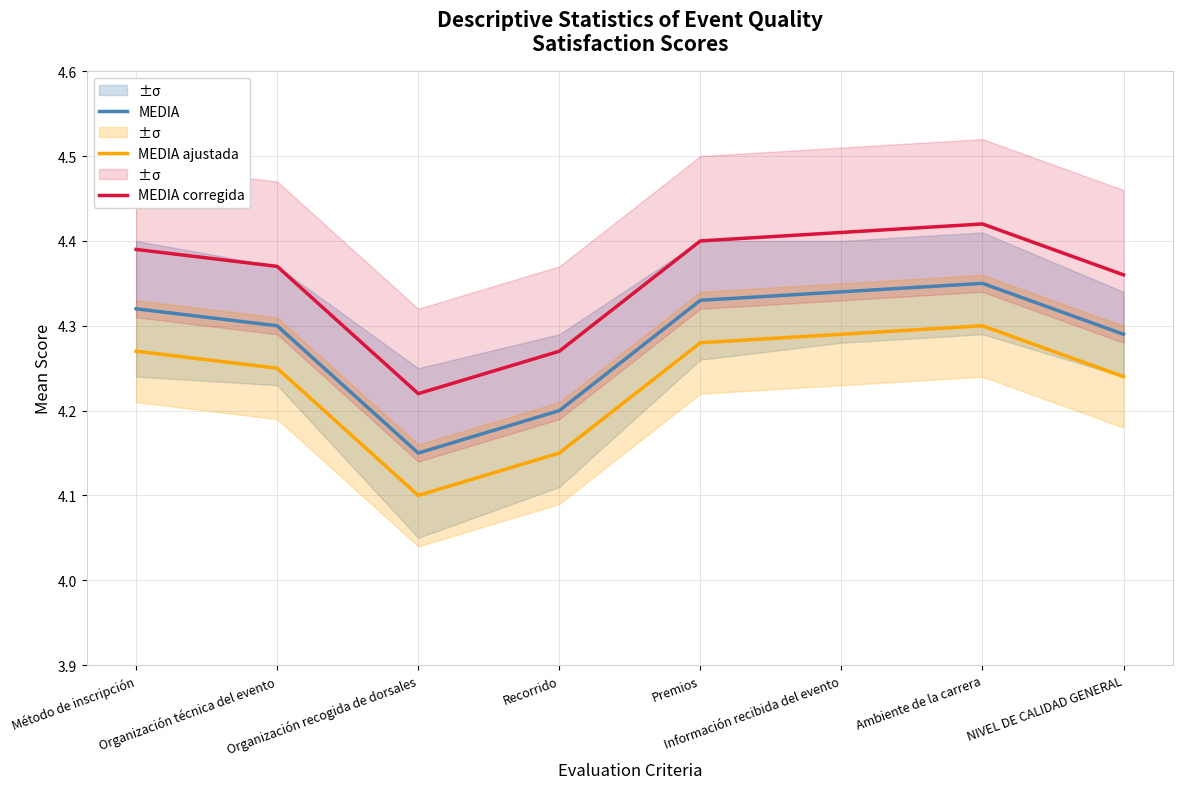

What is the difference between the maximum and minimum values in the MEDIA series?

0.2